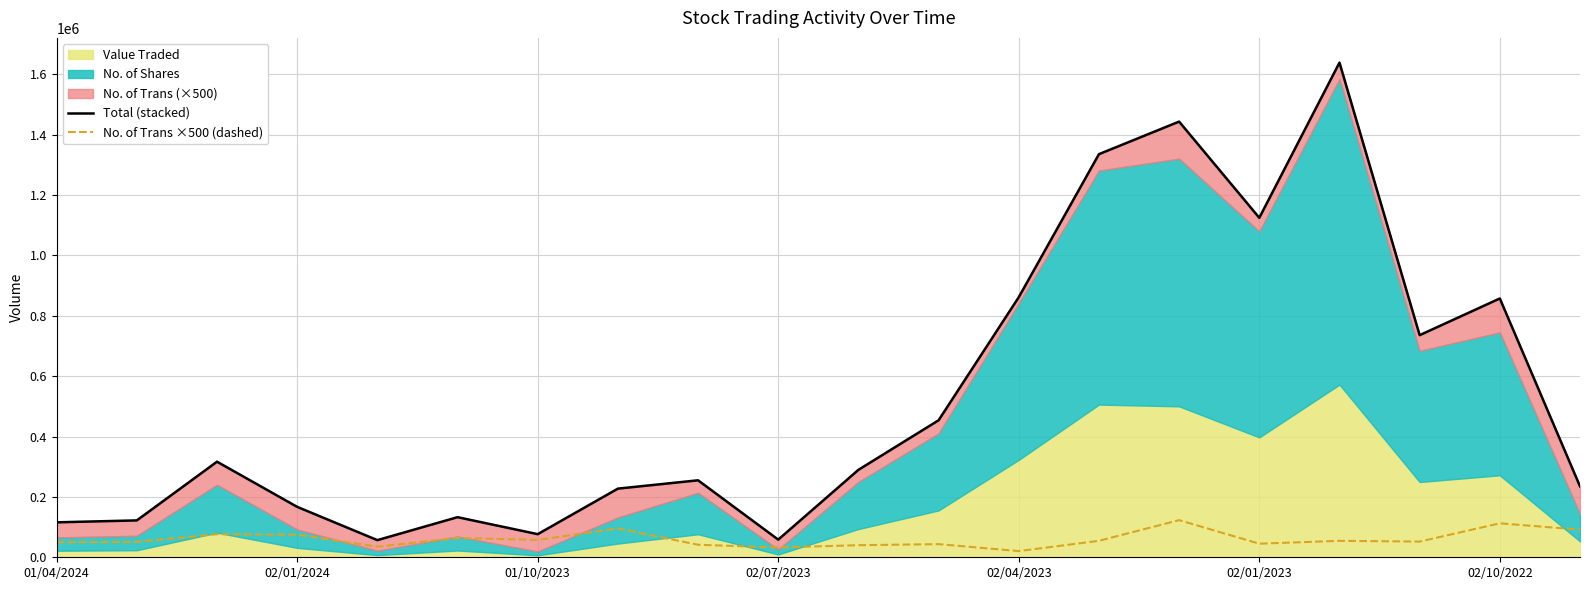

What is the difference between the second highest and second lowest values in the No. of Trans ×500 (dashed) series?

80000